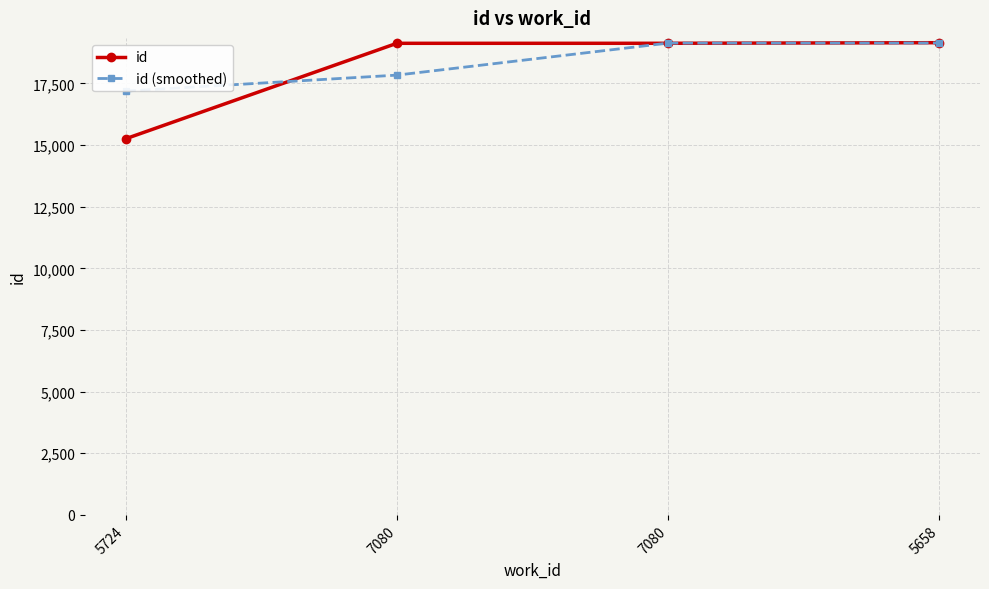

What is the difference between the highest and lowest values at 7080?

1290.7